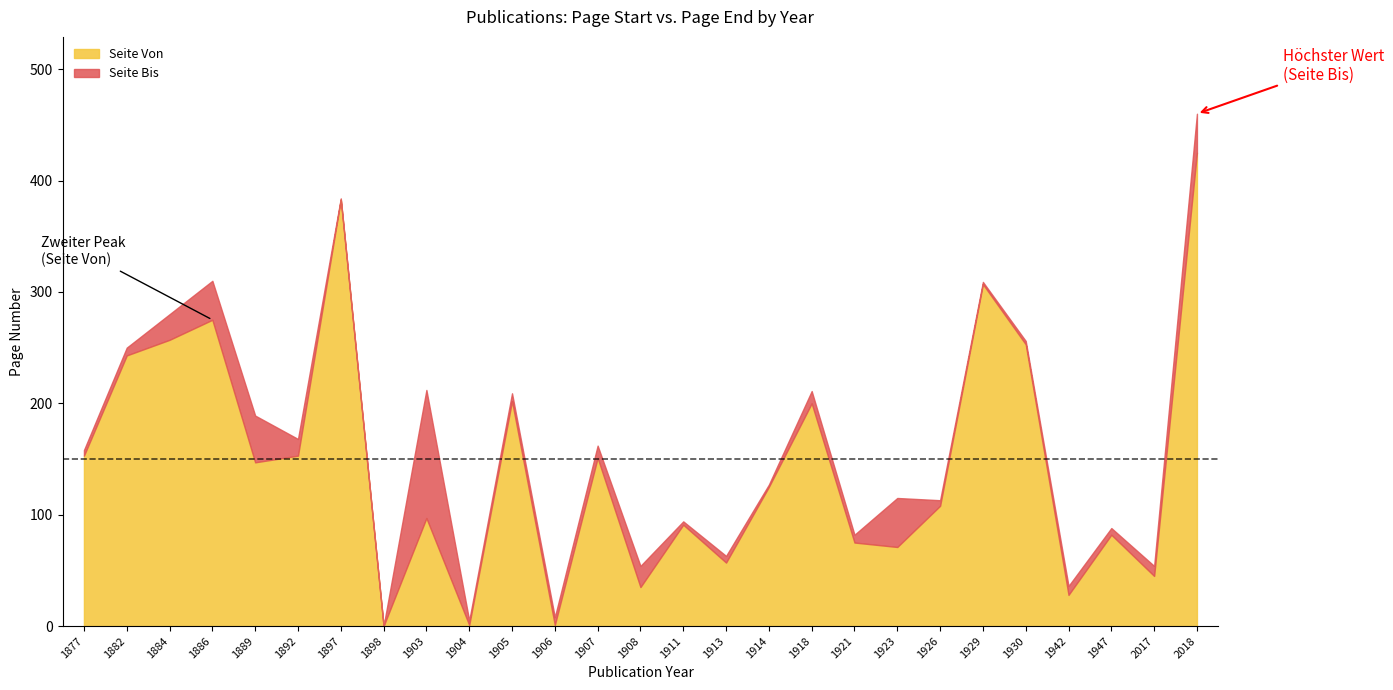

Is it true that Seite Von equals 257 at 1884?

True